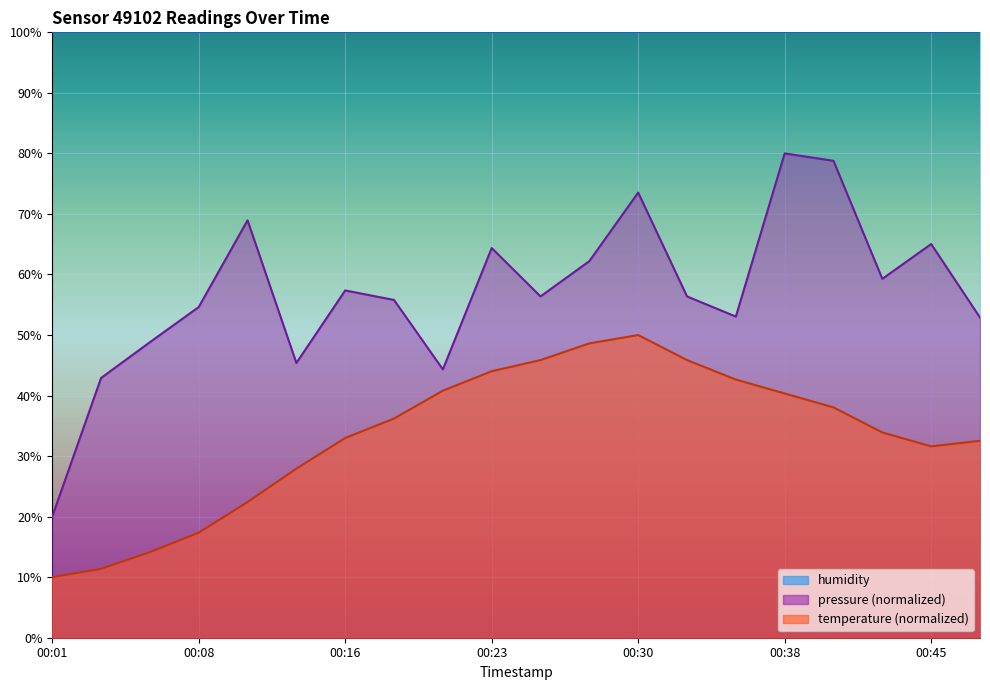

At which label does pressure first exceed 56?

00:11